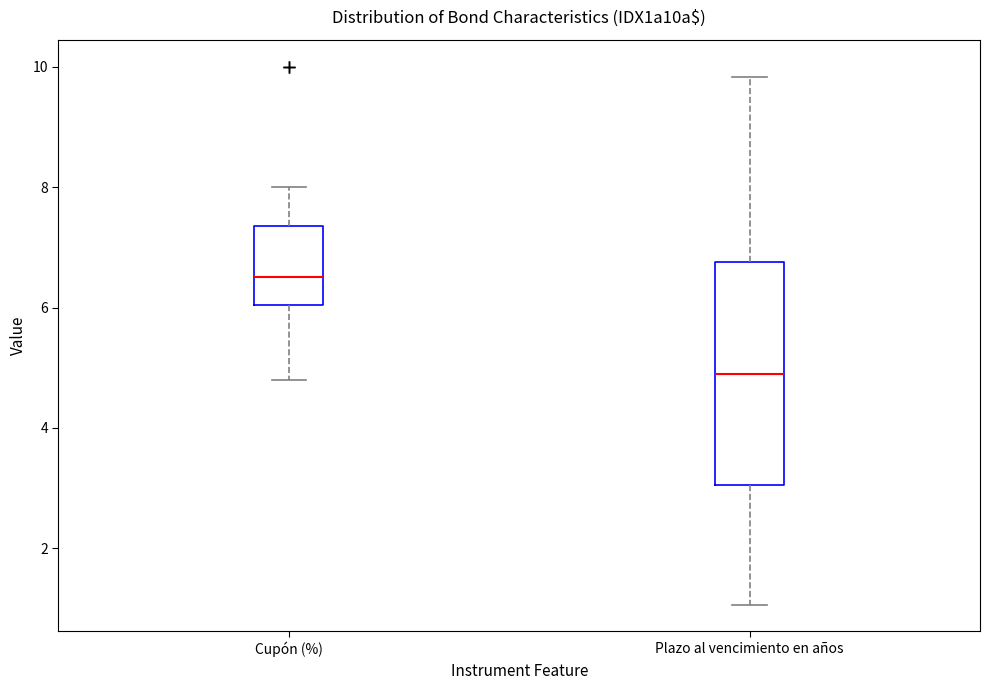

Which box has the lowest median line?

Plazo al vencimiento en años